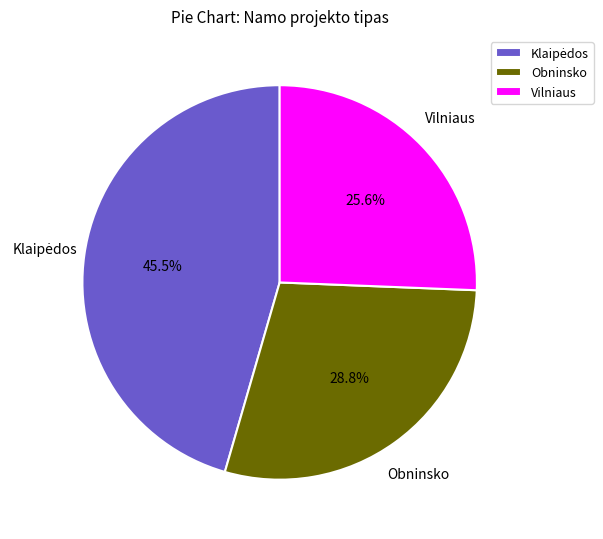

Is there any slice that represents more than half of the pie?

No